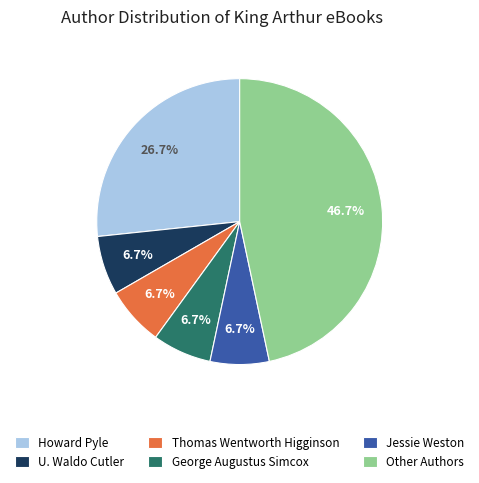

Which has a higher value, Howard Pyle or U. Waldo Cutler?

Howard Pyle